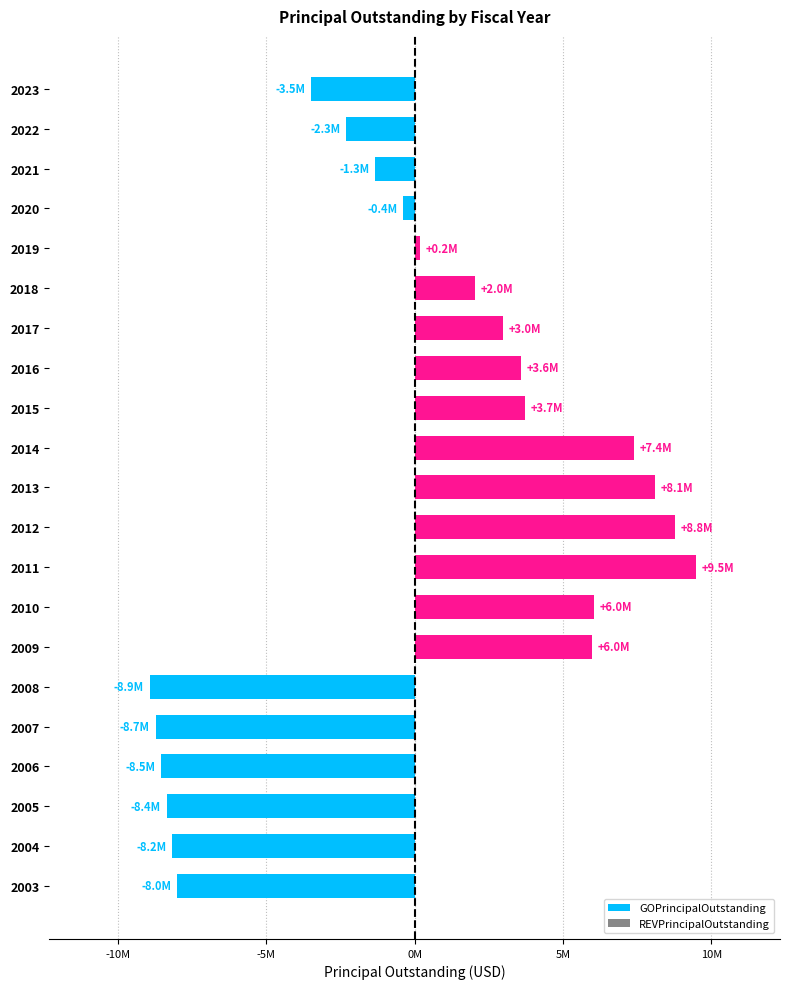

Does the chart contain any negative values?

Yes